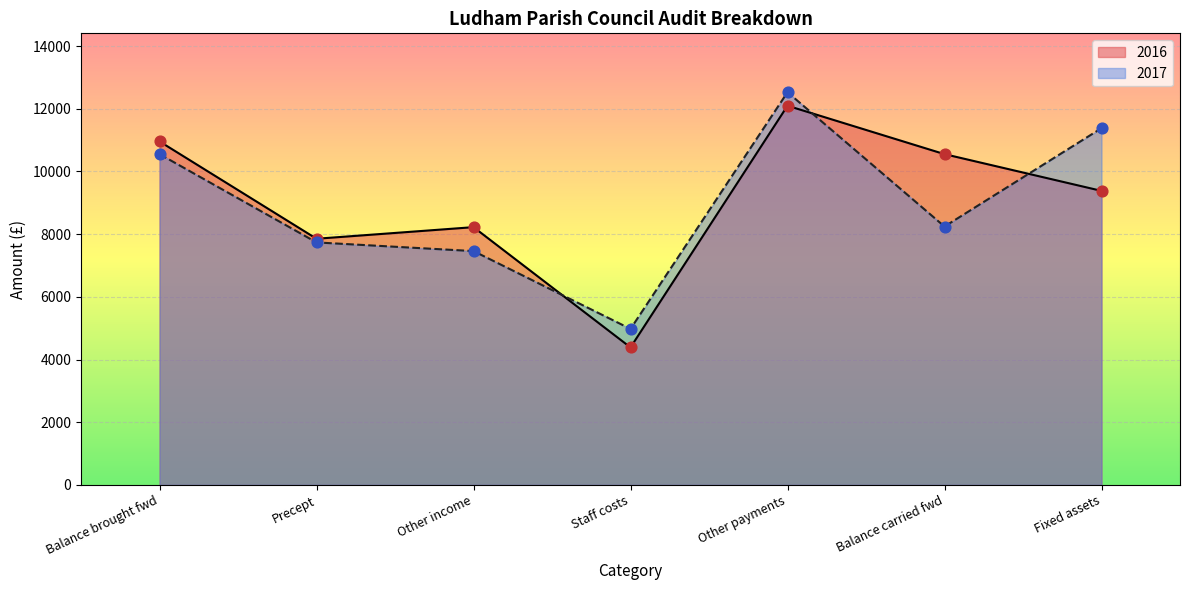

At how many categories does at least one series exceed 11728?

1